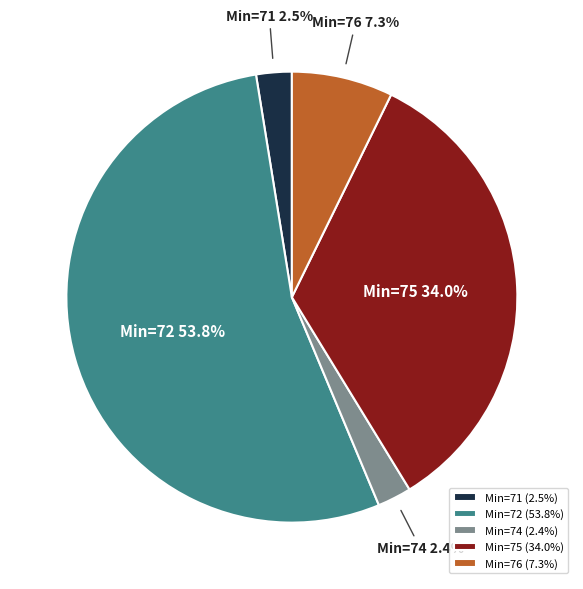

Which has a higher value, Min=76 or Min=74?

Min=76